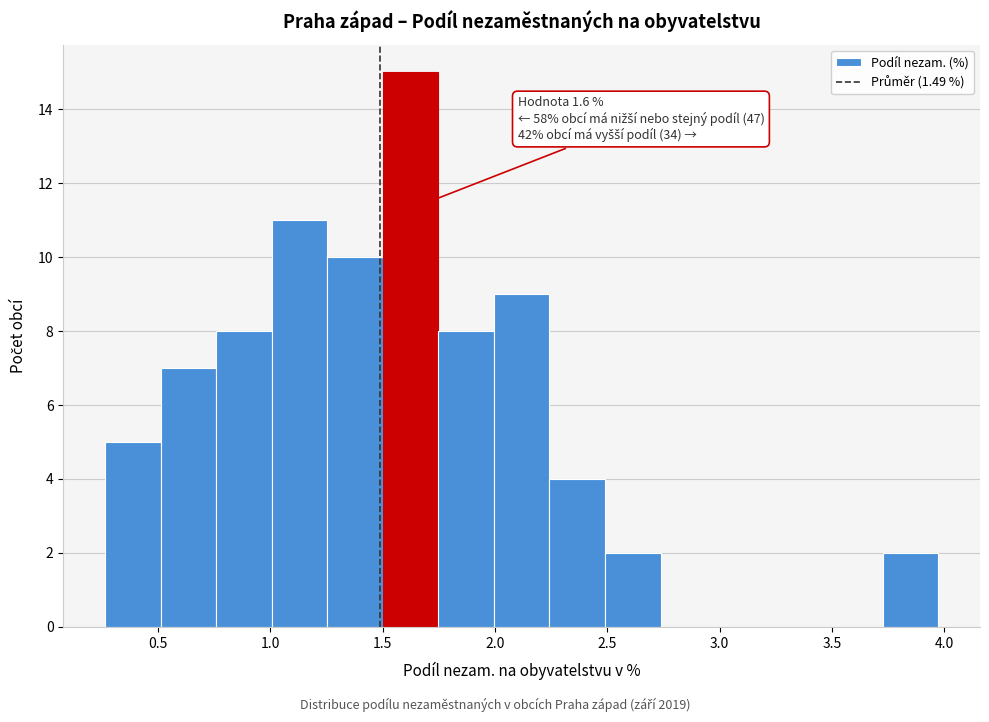

Over which range of the x-axis is the bar tallest?

1.50 to 1.75